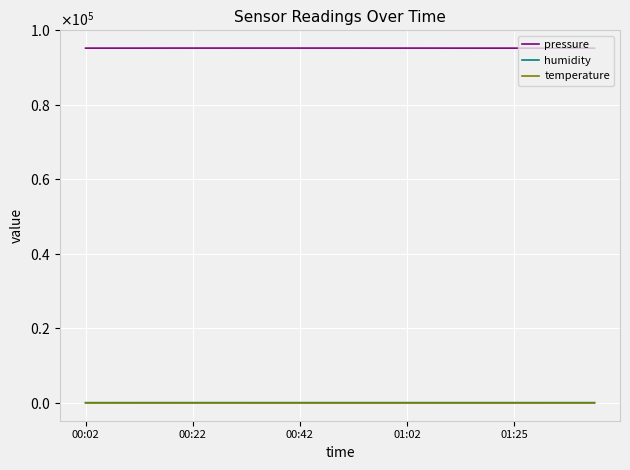

Which category has the lowest value in the temperature series?

18